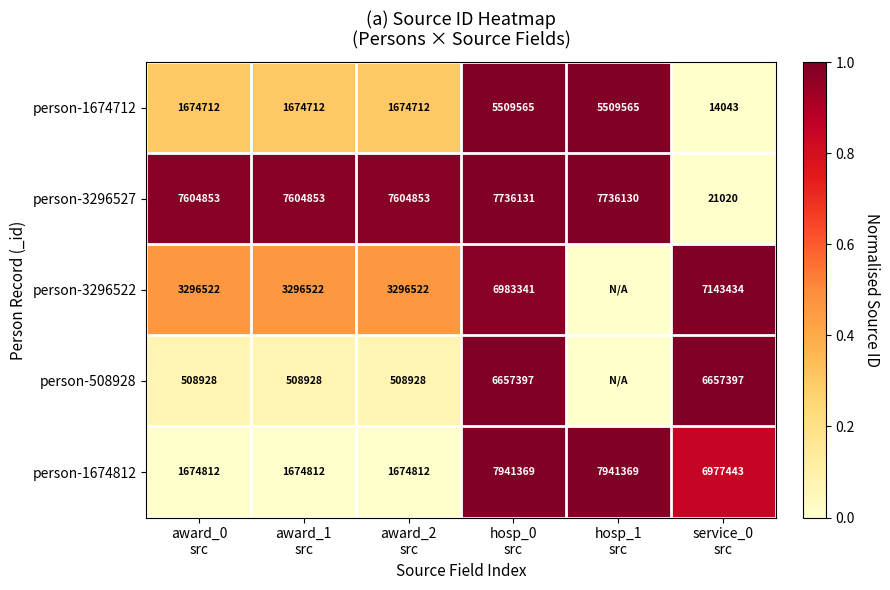

What is the spread (max minus min) of values at hosp_1
src?

1.0